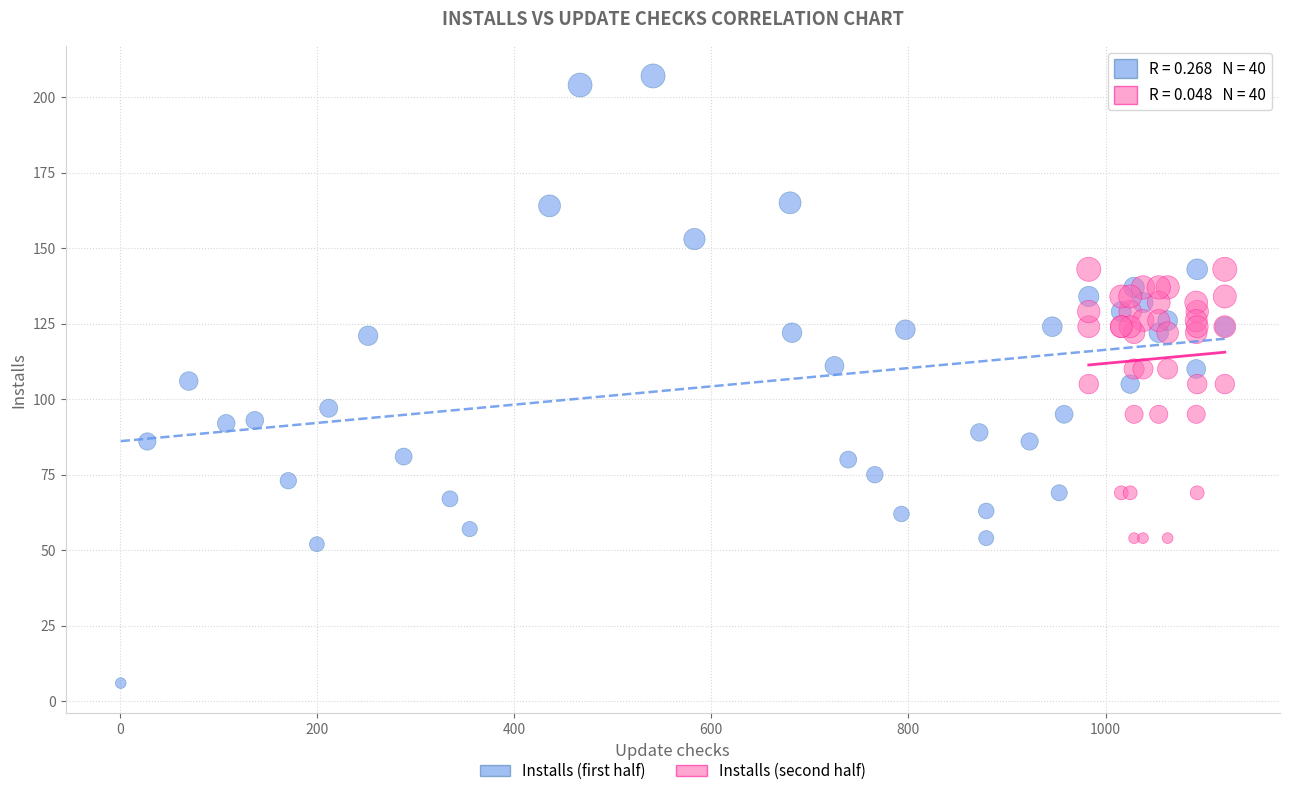

Which series reaches the maximum Y coordinate?

Installs (first half)